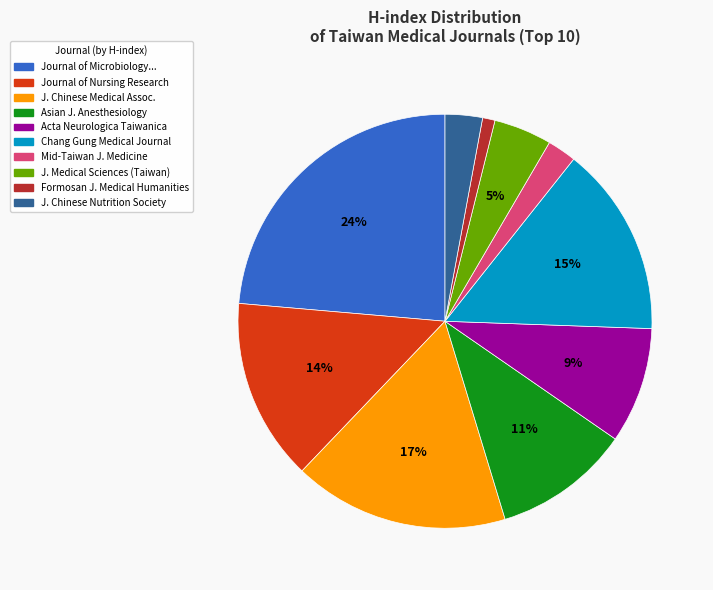

To the nearest percent, what portion does J. Chinese Nutrition Society represent?

3%